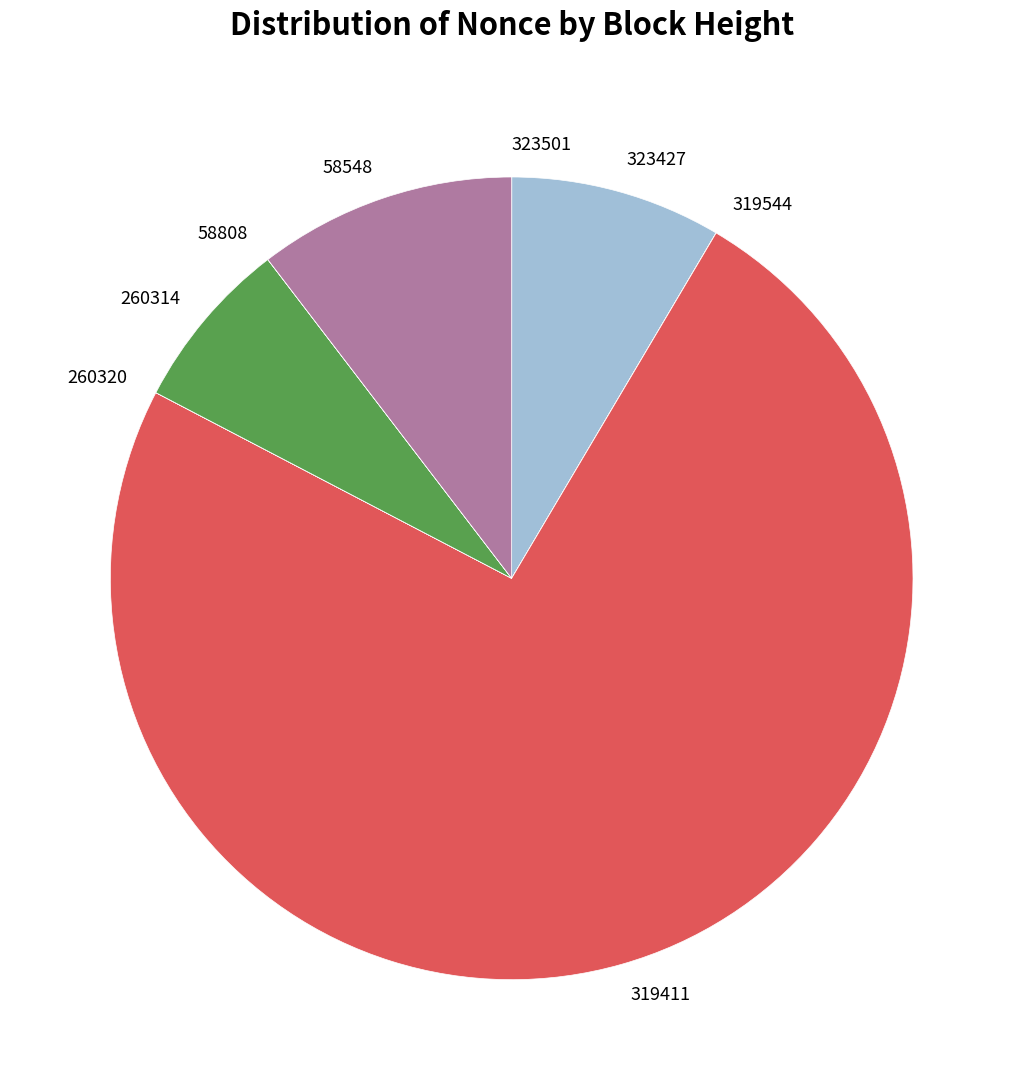

Does any single category account for the majority?

Yes